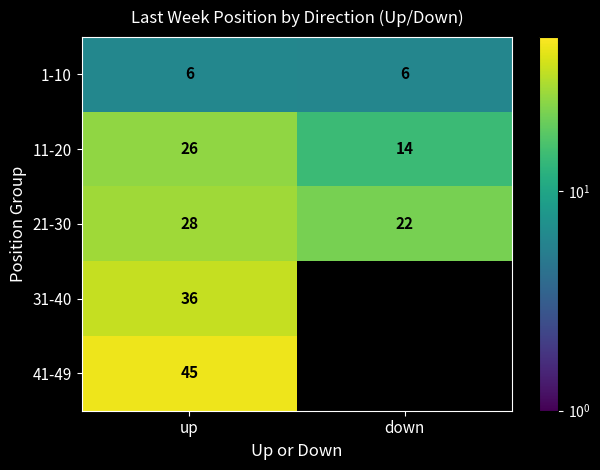

Is the value of 1-10 at up greater than the value of 21-30 at down?

No